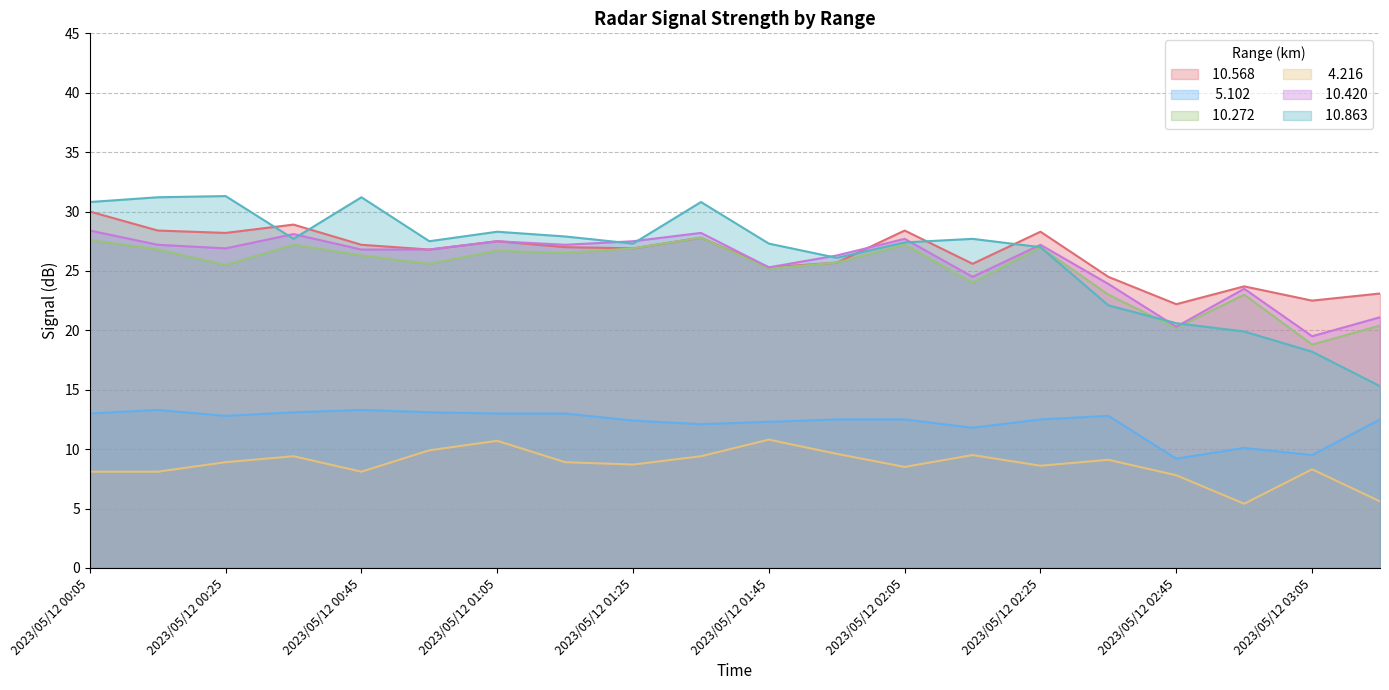

Does the chart display data point markers on the line(s)?

No